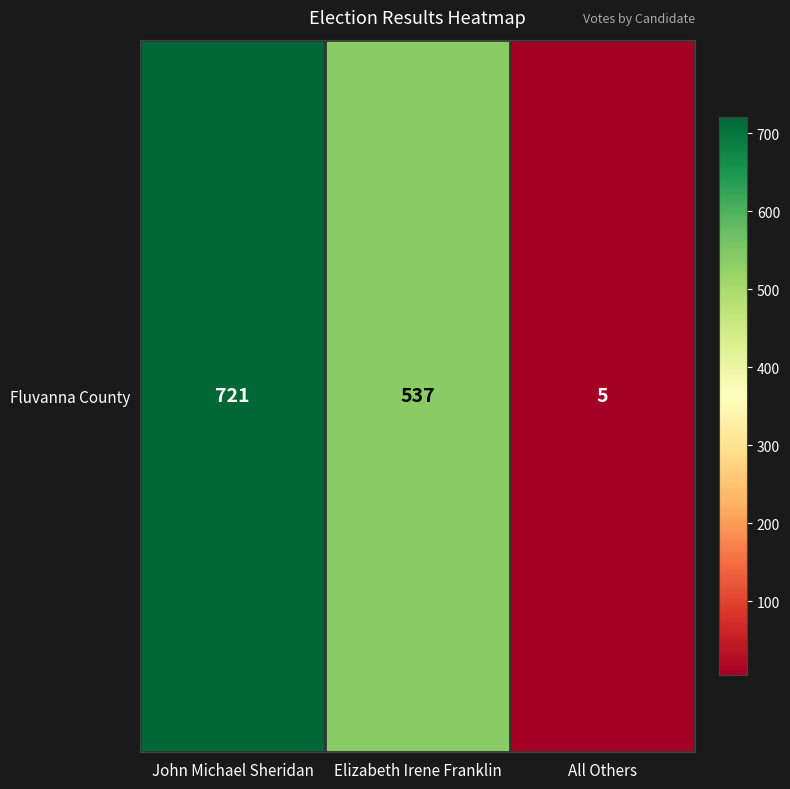

At which label is the value closest to 363?

Elizabeth Irene Franklin